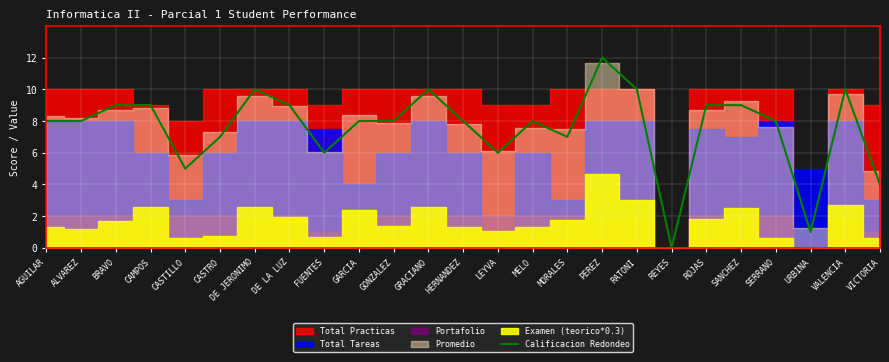

Between ALVAREZ and BRAVO, which is larger?

BRAVO